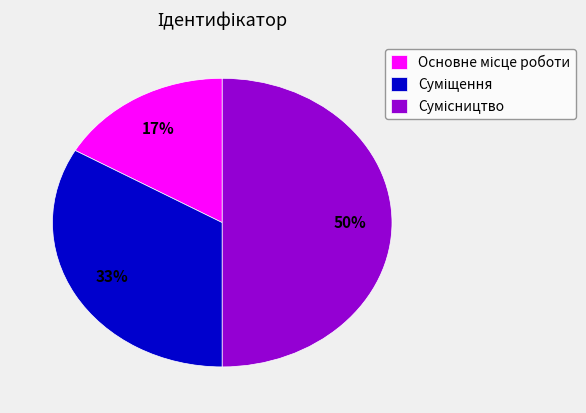

To the nearest percent, what is the average slice percentage?

33%